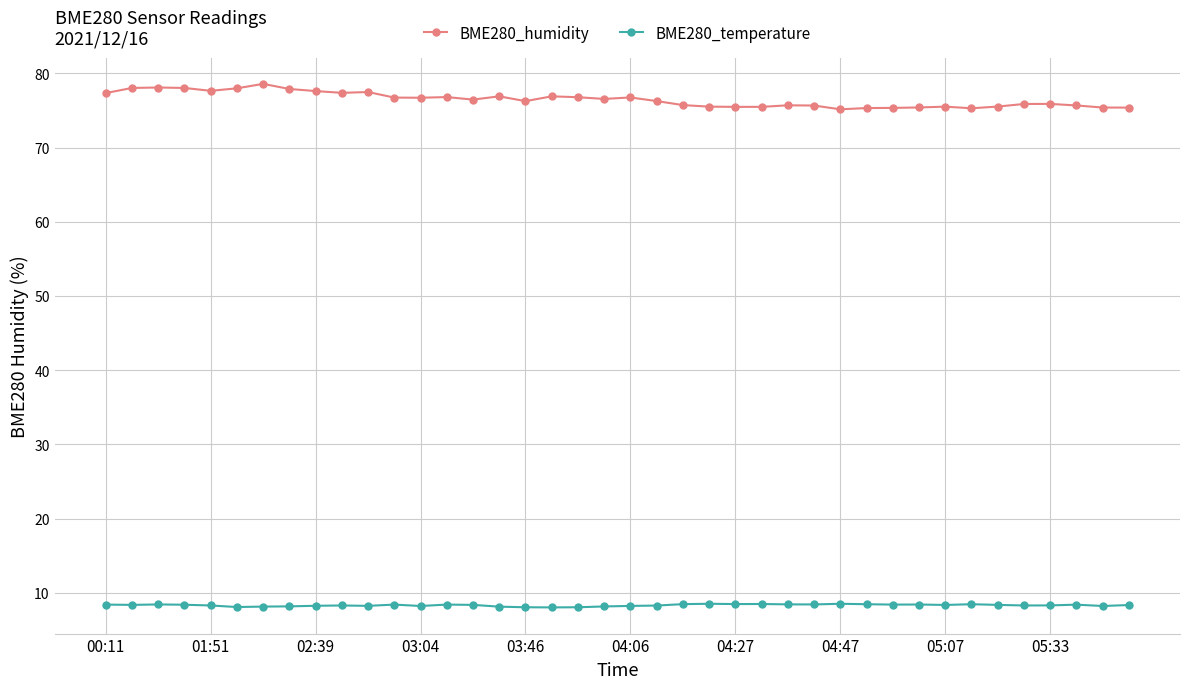

Rank the series by their maximum value, from highest to lowest.

BME280_humidity, BME280_temperature